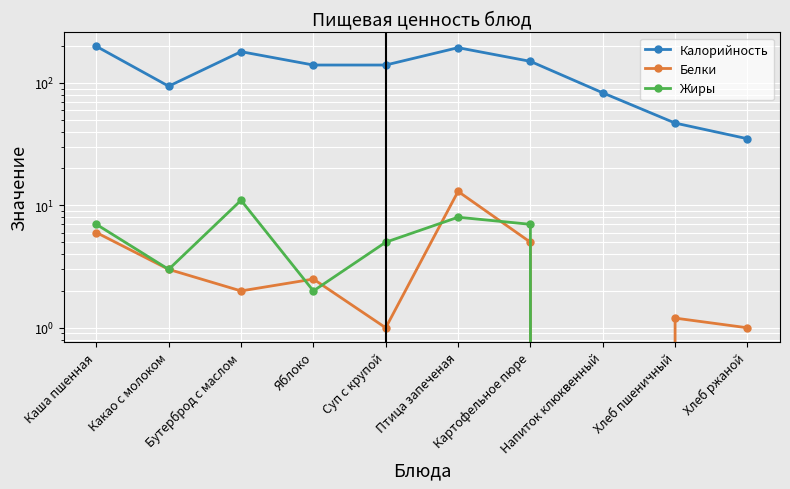

In Калорийность, how many points are lower than both neighbors (excluding endpoints)?

1